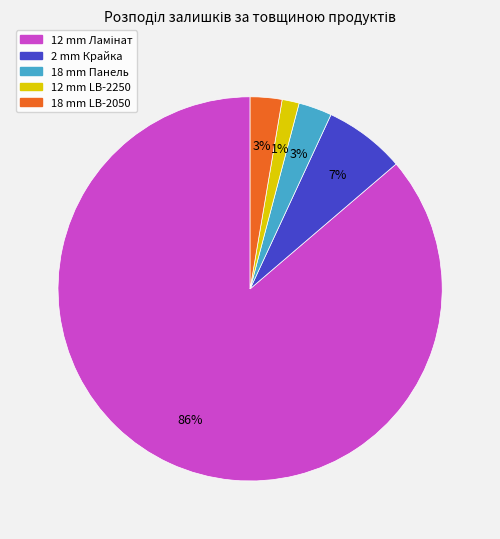

True or false: 12 mm LB-2250 accounts for 13% of the total.

False